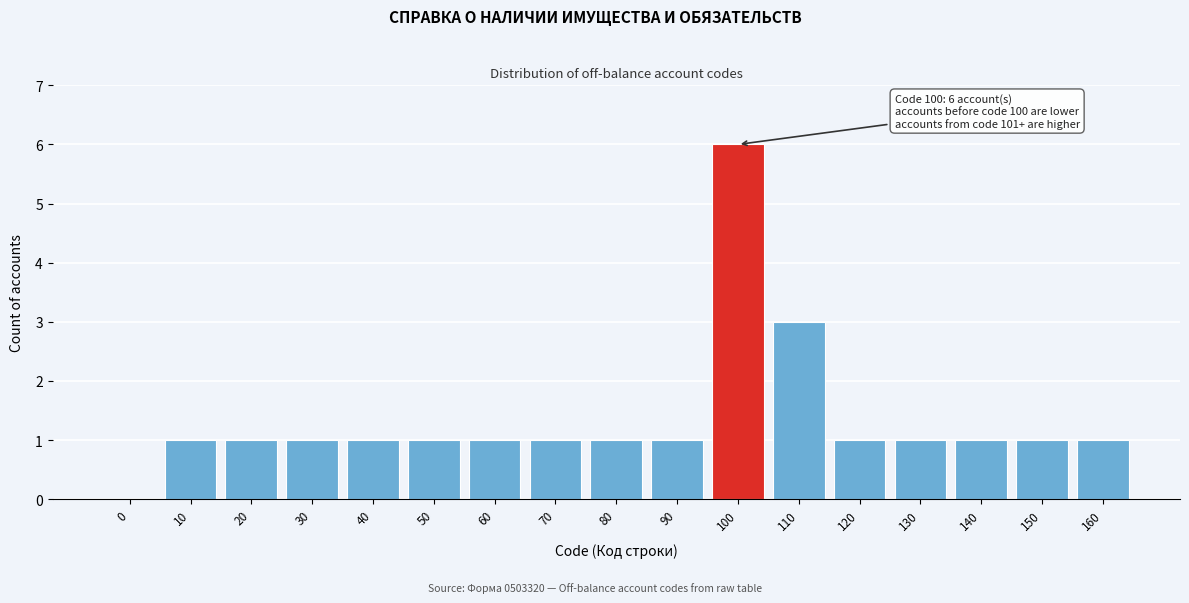

Reading right to left, what are all the values shown in this chart?

160=1	150=1	140=1	130=1	120=1	110=3	100=6	90=1	80=1	70=1	60=1	50=1	40=1	30=1	20=1	10=1	0=0